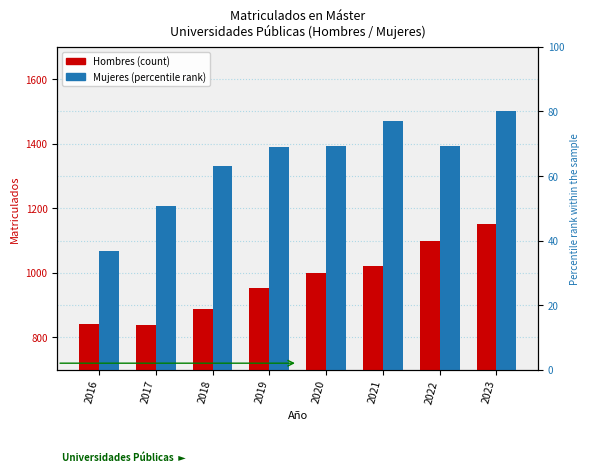

What are all the series names shown in the legend?

Hombres, Mujeres